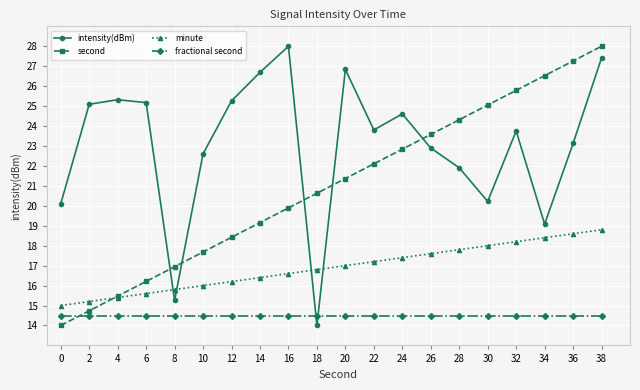

Which series ends up on top after the final intersection of minute and intensity(dBm)?

intensity(dBm)